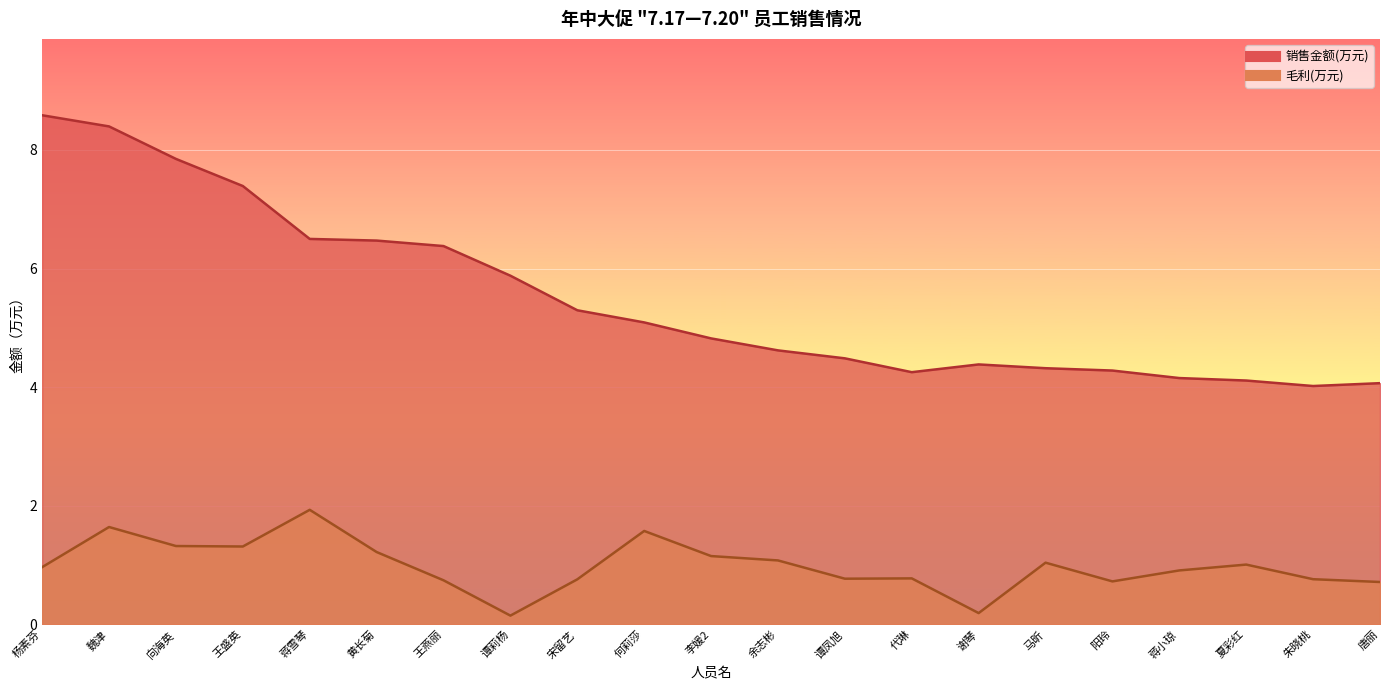

Rank the series by their maximum value, from highest to lowest.

销售金额(万元), 毛利(万元)